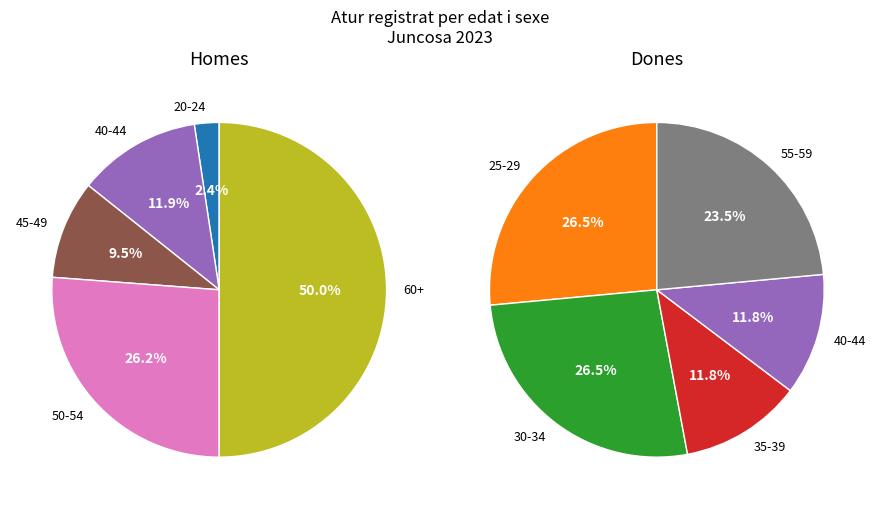

Is there a majority slice in this chart?

No